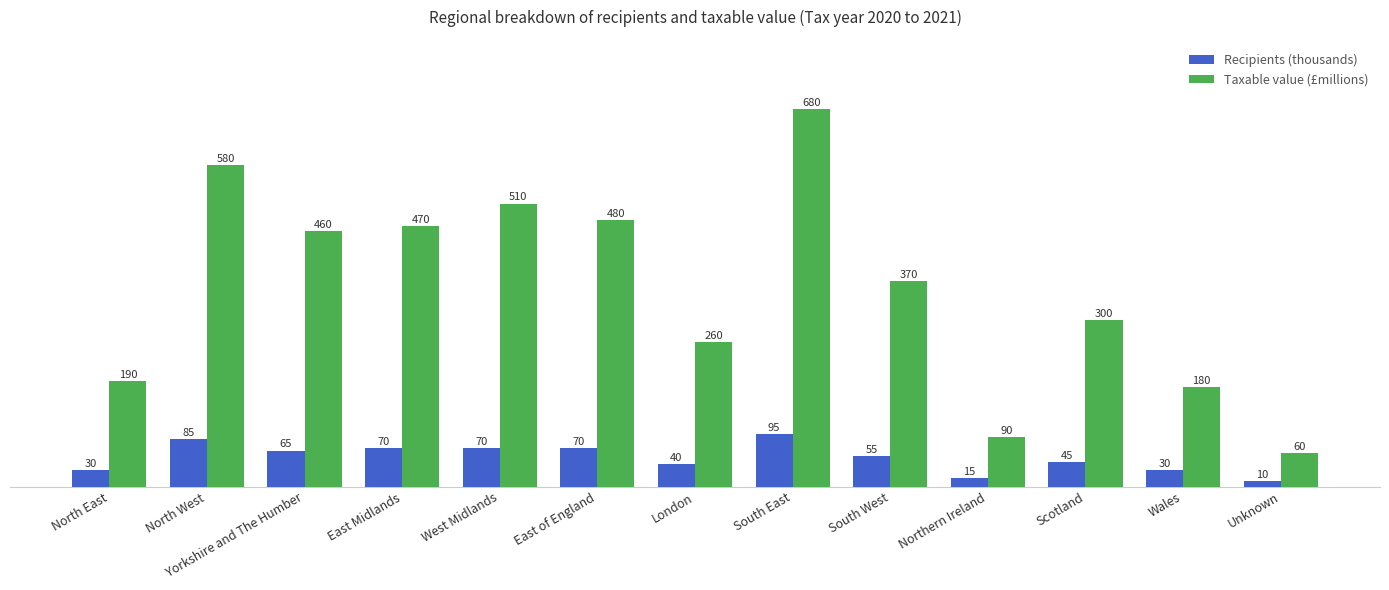

The Recipients (thousands) series shows 34 at East Midlands. True or false?

False